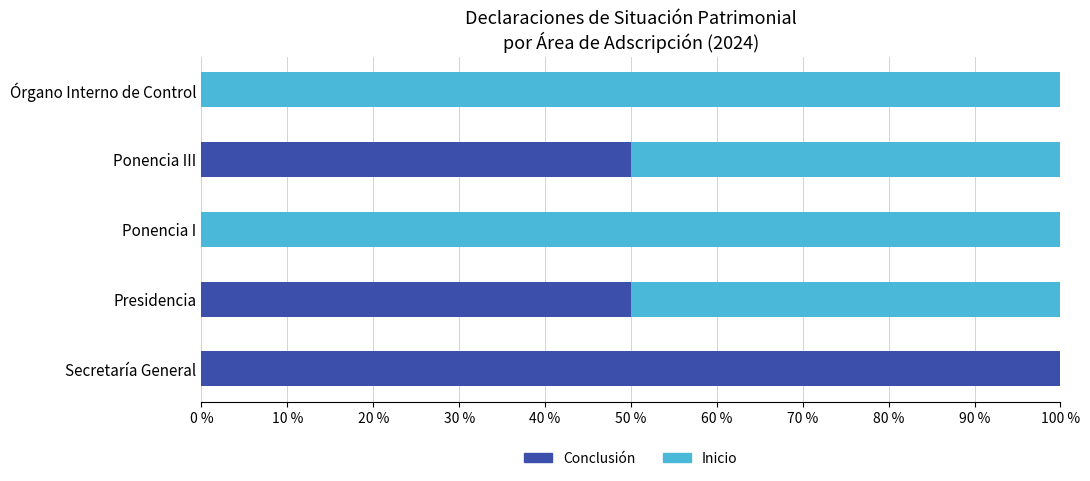

Is it true that Conclusión equals 39 at Secretaría General?

False